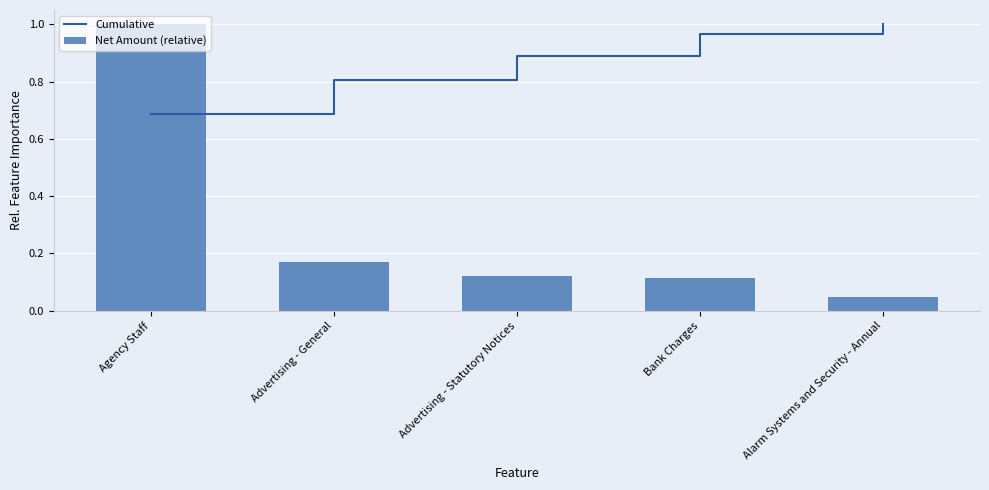

What is the difference between the highest and lowest values at Advertising - Statutory Notices?

0.8